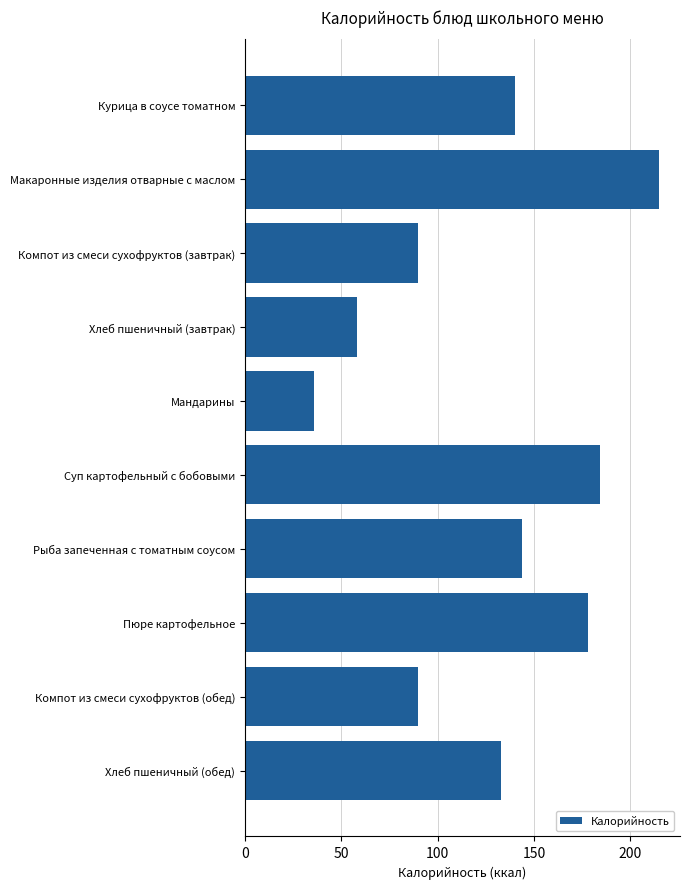

What is the label of the 7th bar from the bottom?

Хлеб пшеничный (завтрак)